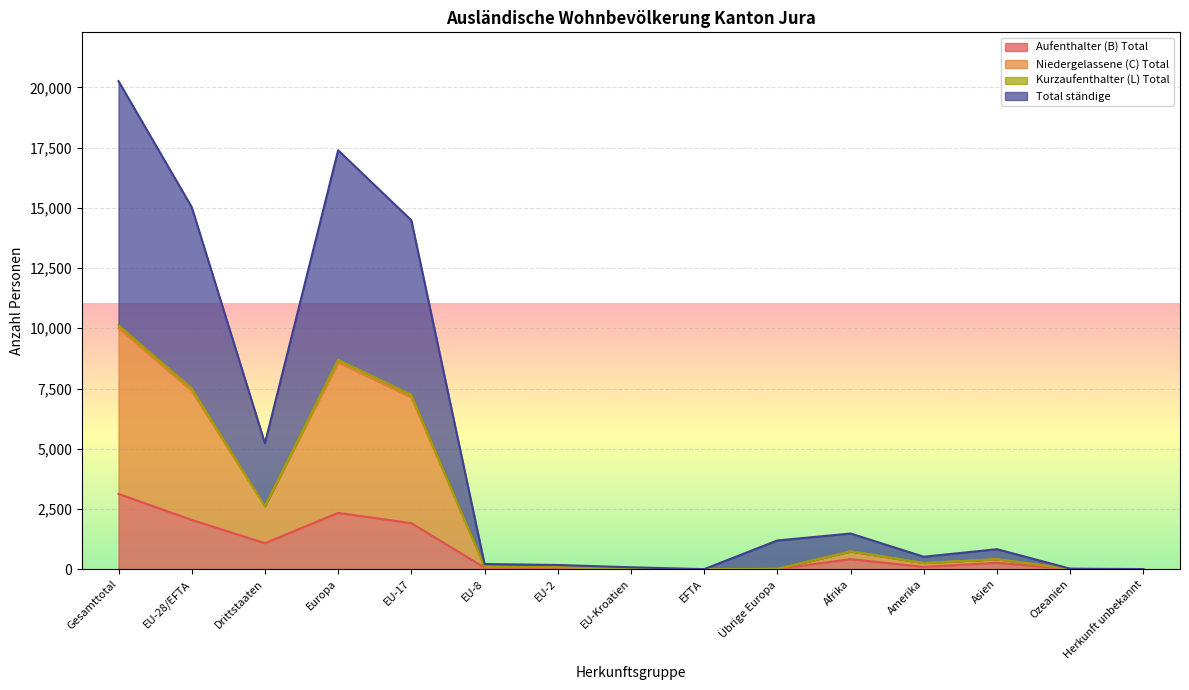

What is the highest value of the Aufenthalter (B) Total series?

3127